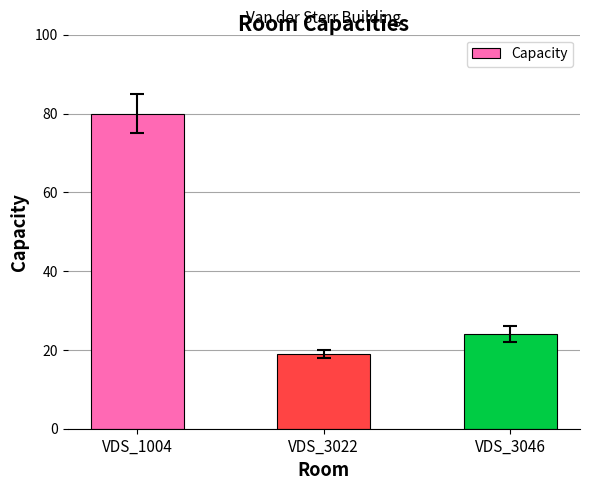

How many data points are less than 24?

1